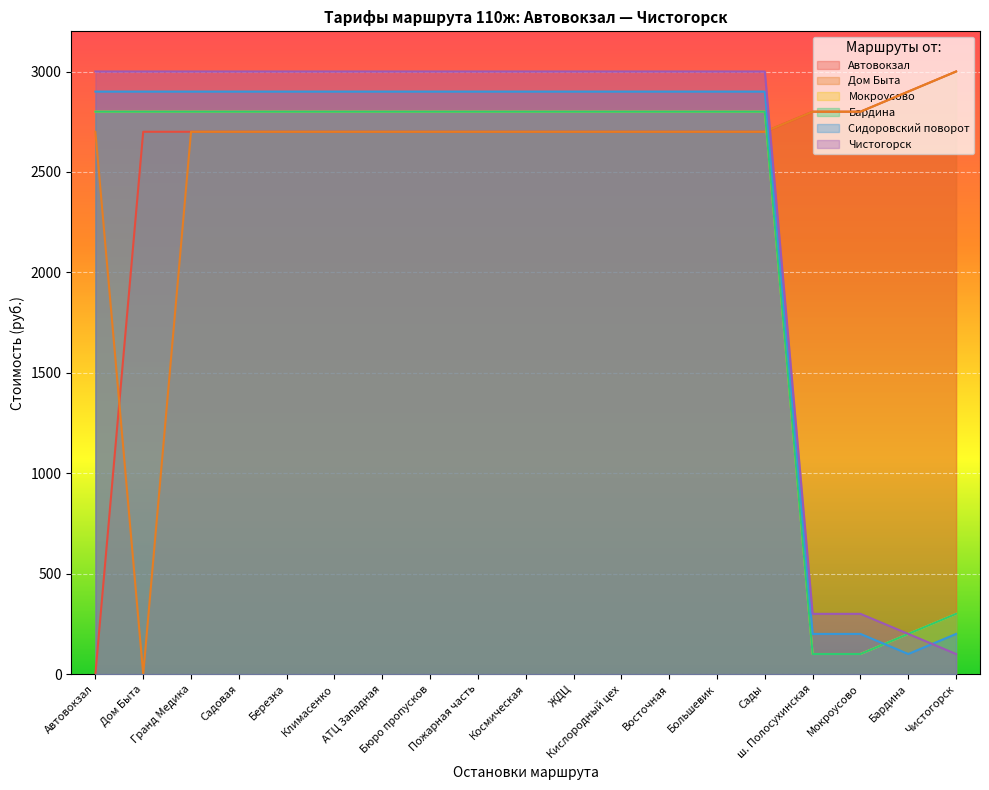

What is the average value of the Автовокзал series?

2595